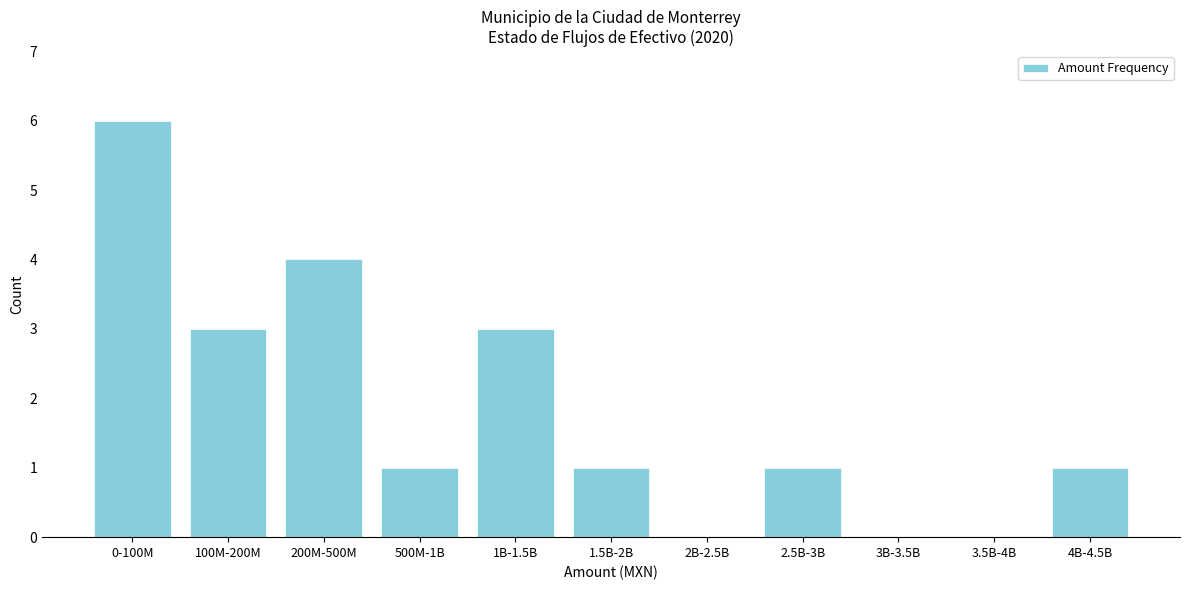

Reading left to right, list all the values displayed in this chart.

0-100M=6	100M-200M=3	200M-500M=4	500M-1B=1	1B-1.5B=3	1.5B-2B=1	2B-2.5B=0	2.5B-3B=1	3B-3.5B=0	3.5B-4B=0	4B-4.5B=1